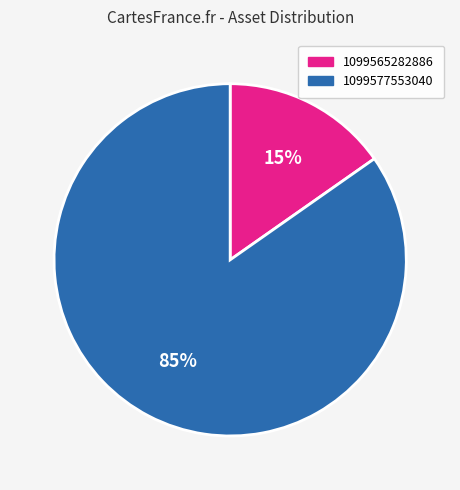

Is the sum of 1099577553040 and 1099565282886 greater than half?

Yes